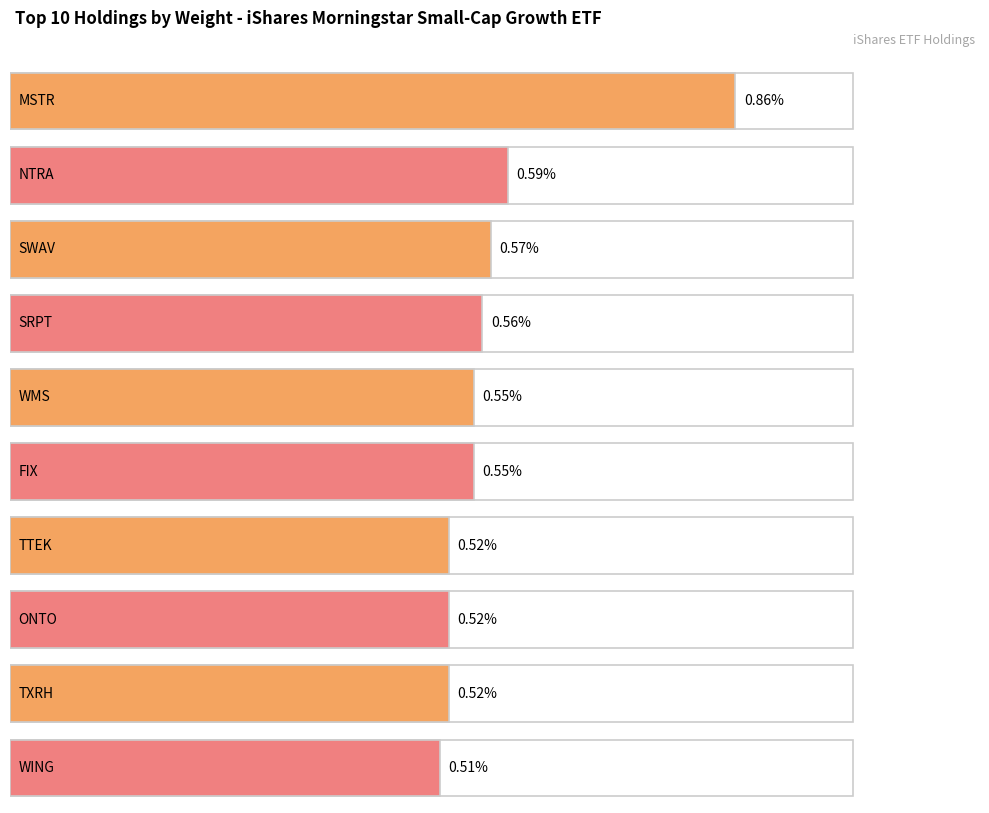

How many series are shown in this chart?

1